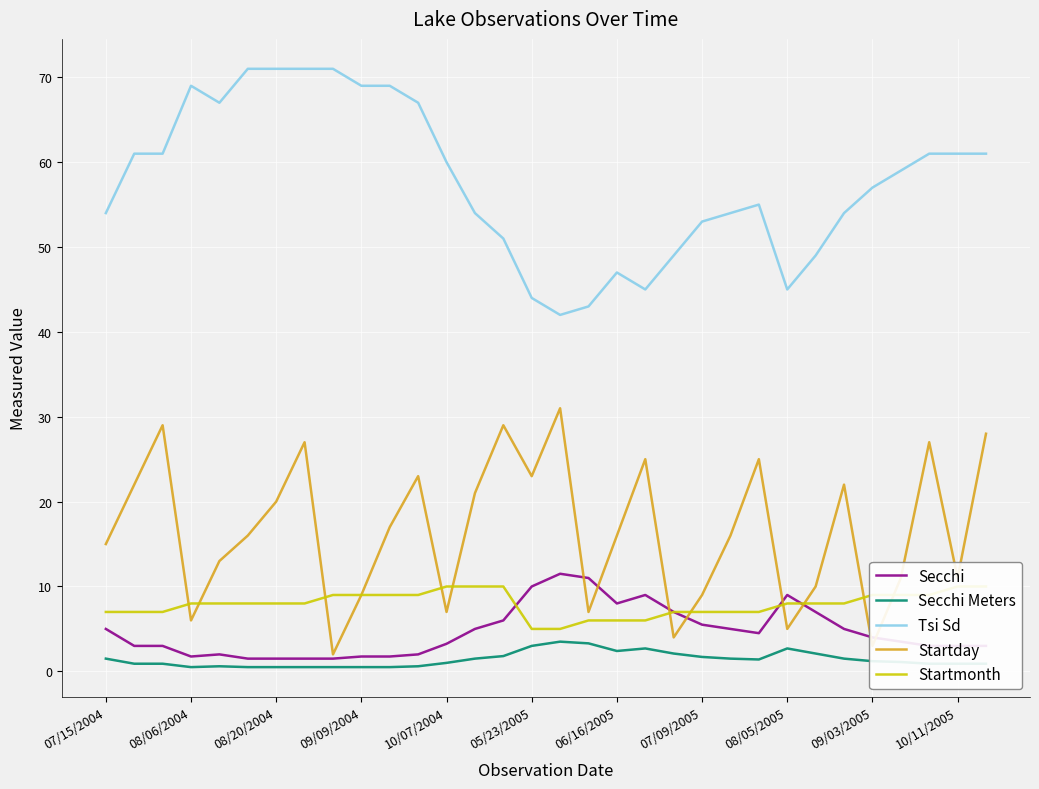

What is the highest value of the Startday series?

31.0